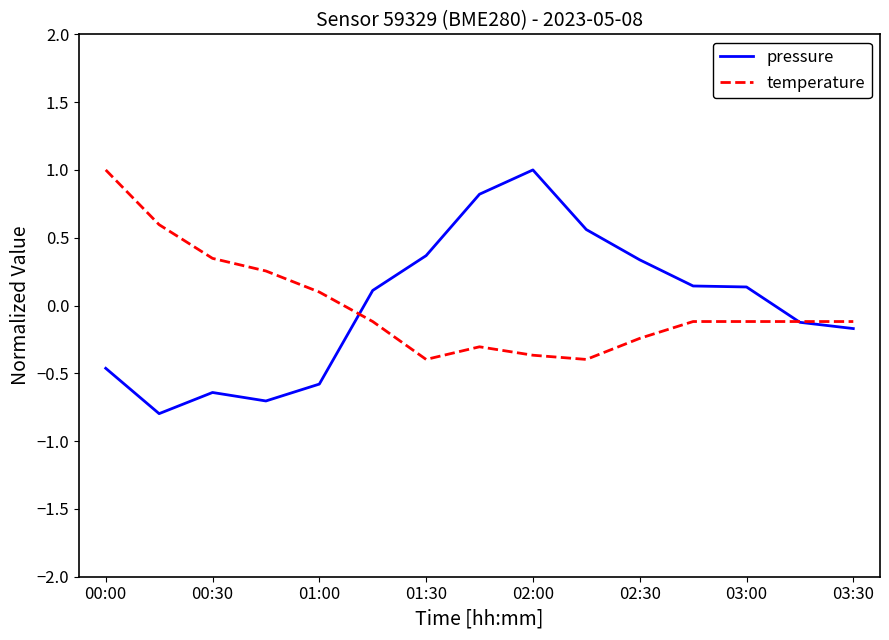

Which series has the widest spread of values?

pressure